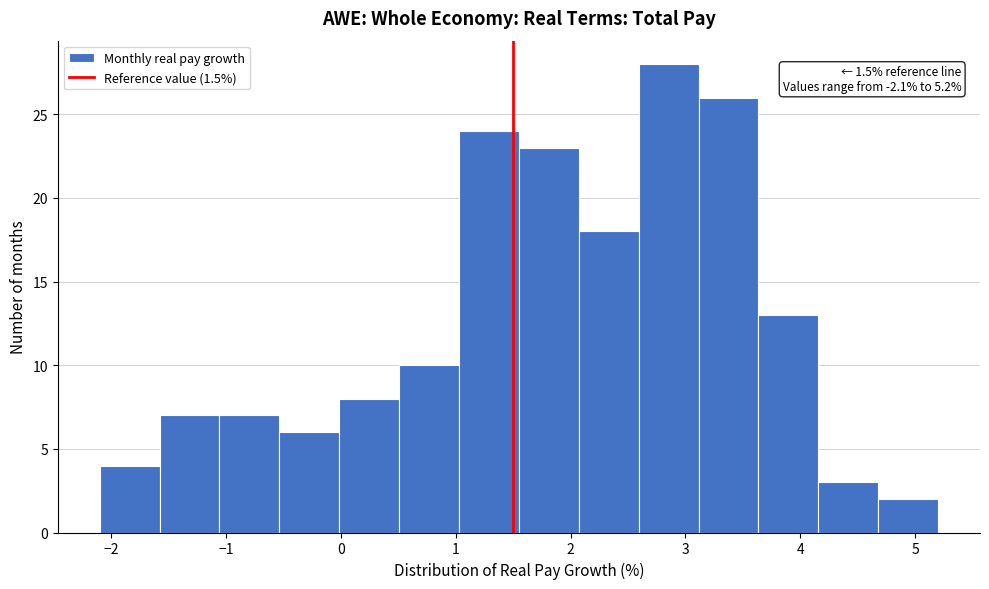

Which range on the x-axis has the tallest bar?

2.6 to 3.1